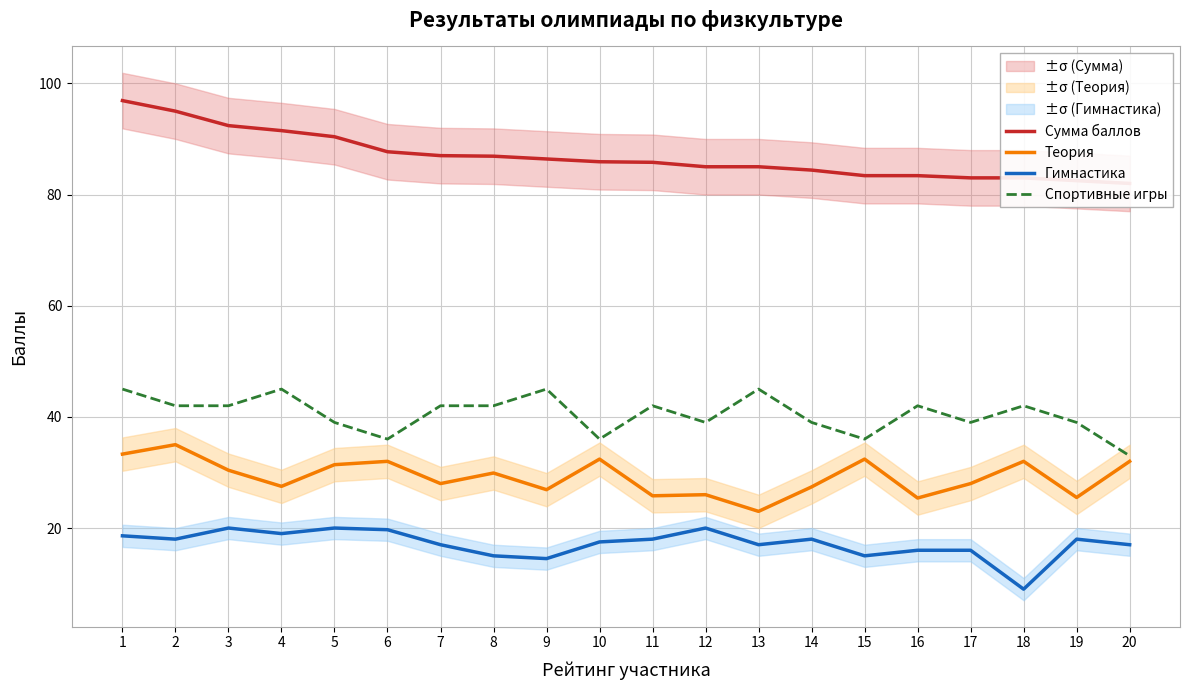

What is the difference between the Сумма баллов values at 20 and 12?

3.0